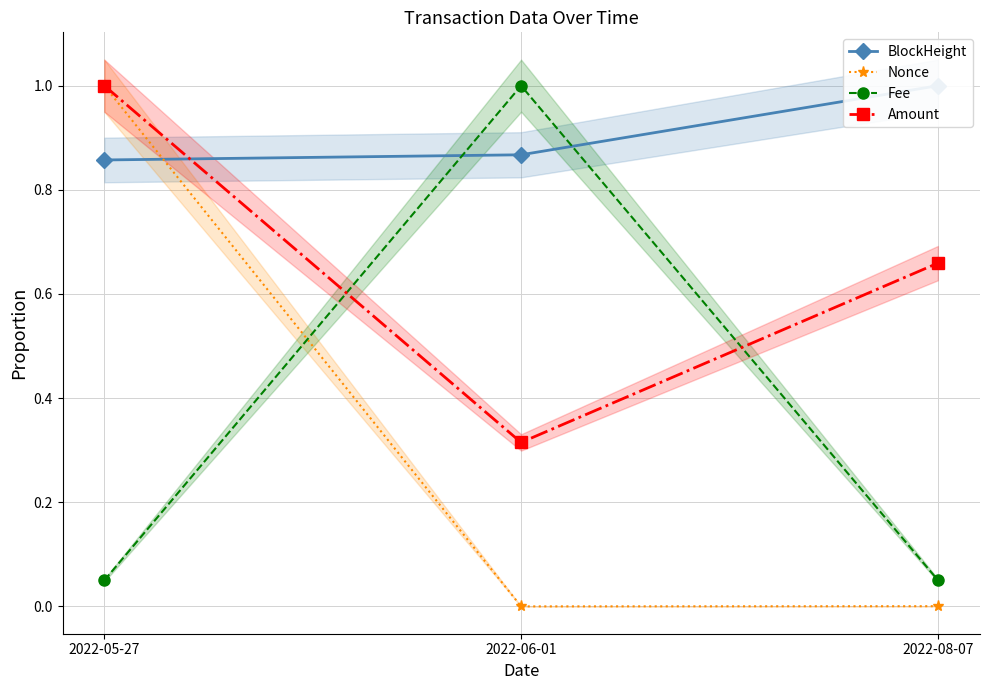

Does the chart have visible grid lines?

Yes